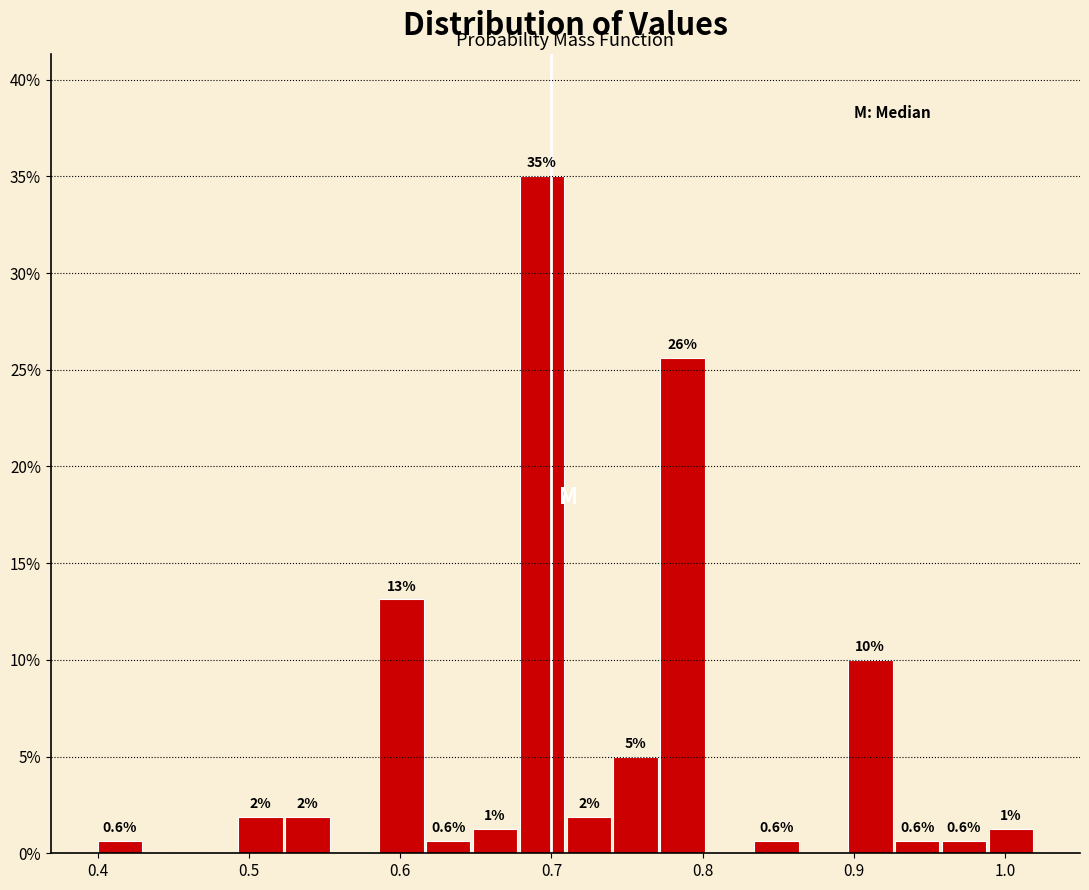

Around what value on the x-axis is the tallest bar? Give the approximate position of its centre, as read against the axis.

0.69